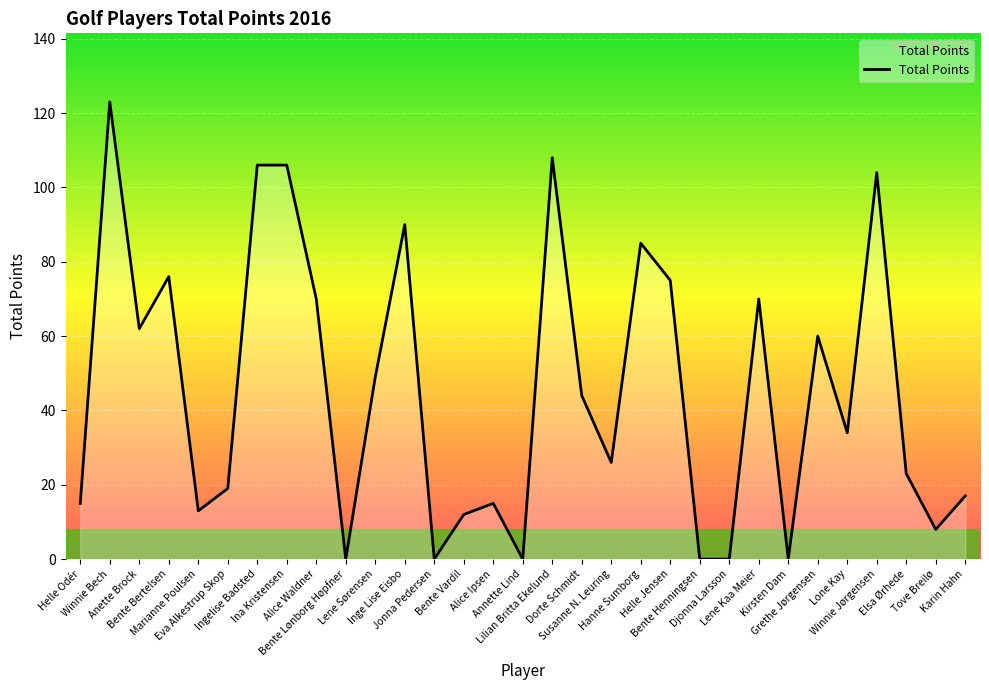

Where is the first local maximum?

Winnie Bech